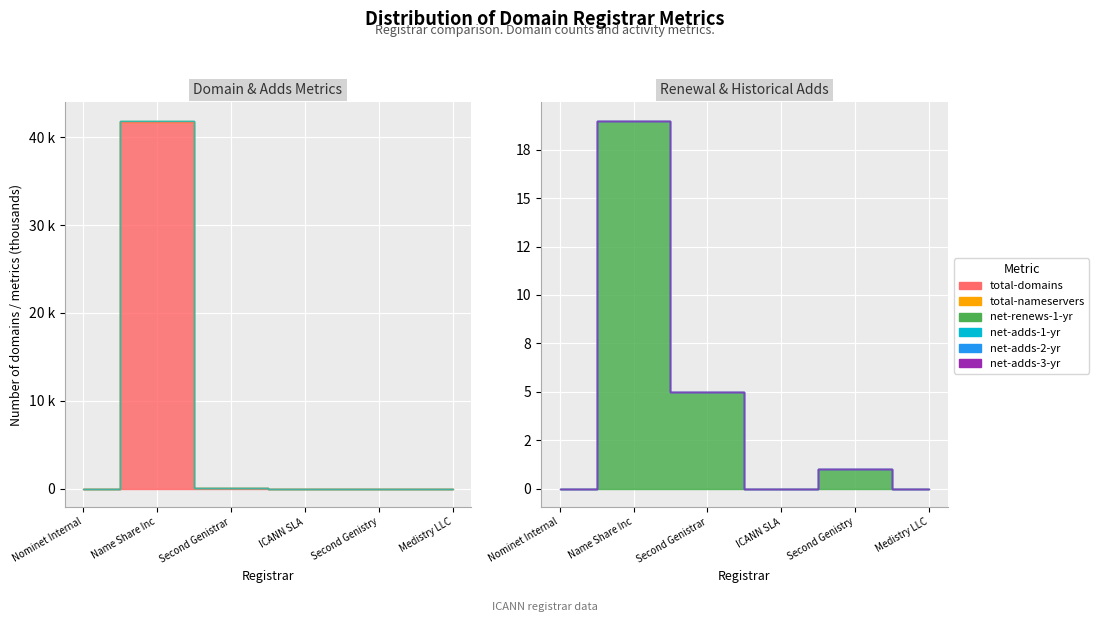

Which series has the largest range (max minus min)?

total-domains